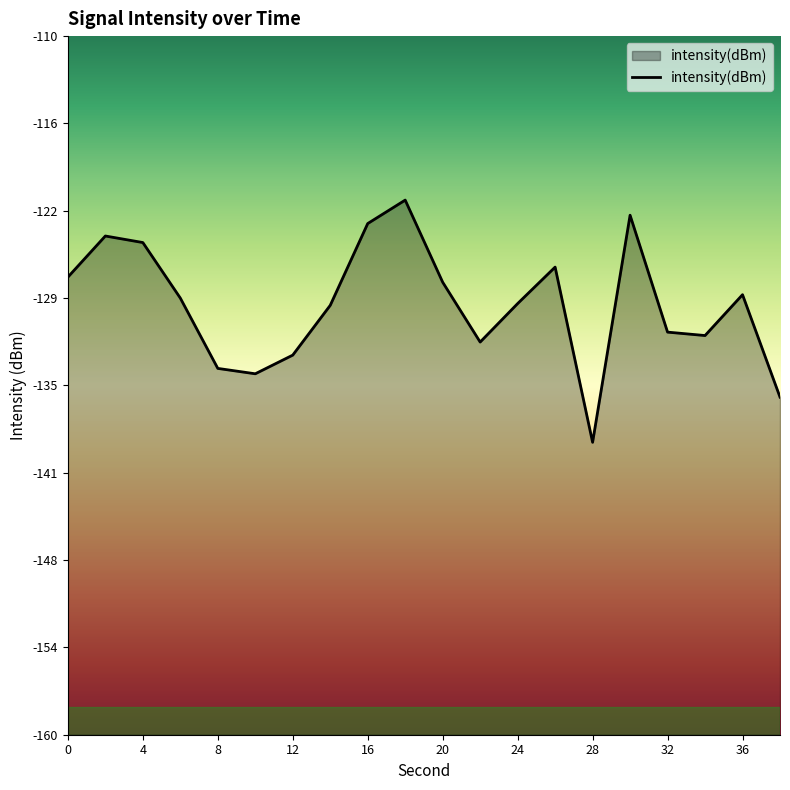

Between 36 and 16, which is larger?

16